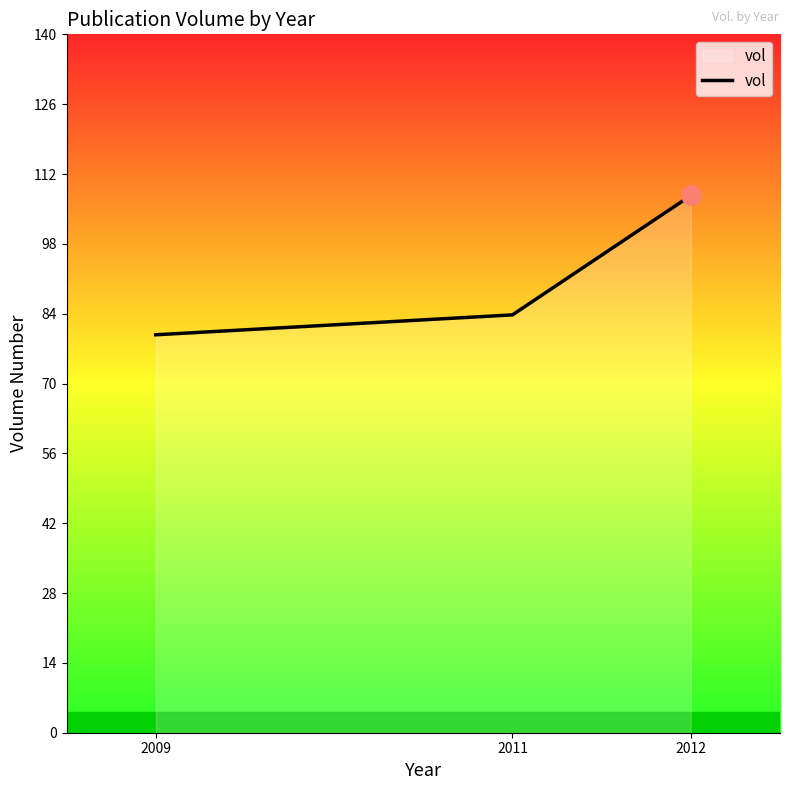

At which label is the value closest to 94?

2011